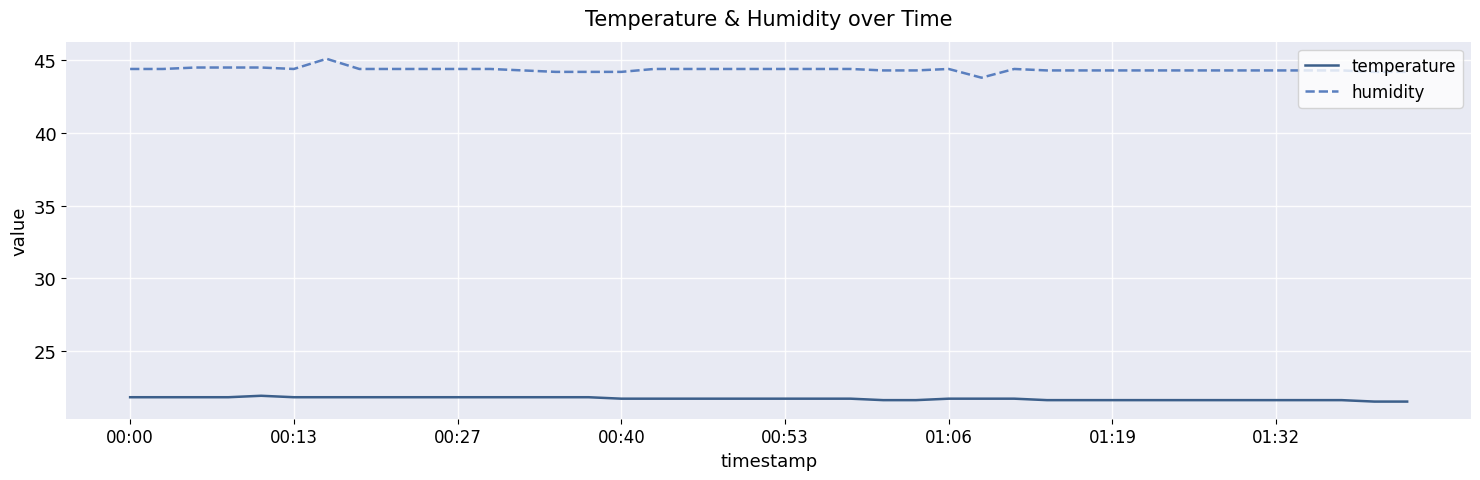

True or false: humidity has more than 2 interior local peaks.

True